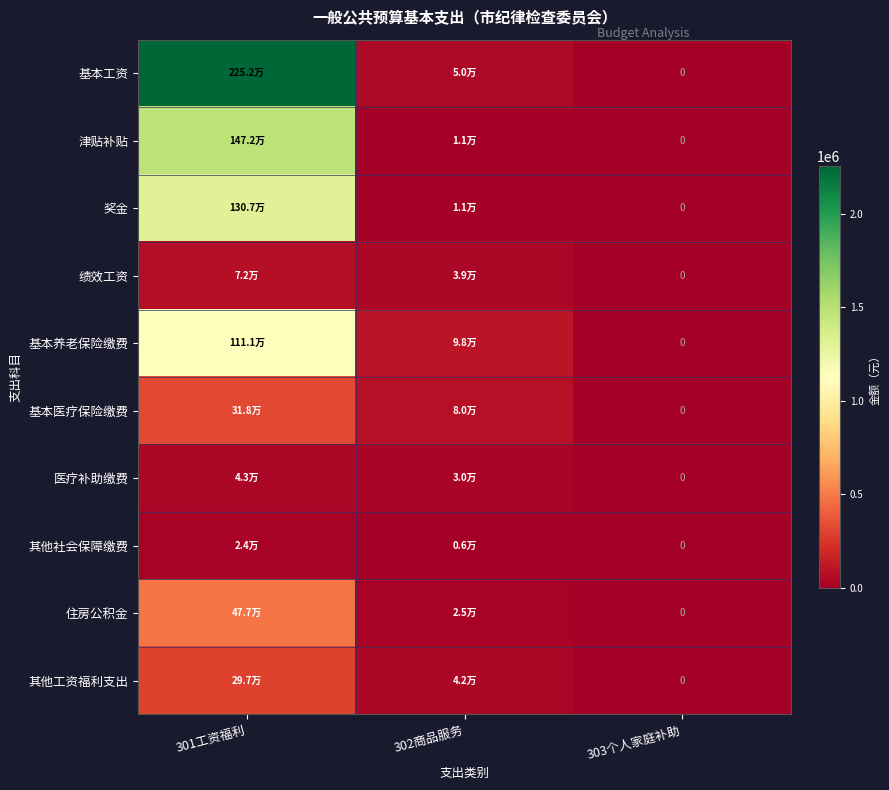

What is the difference between the 其他社会保障缴费 values at 302商品服务 and 303个人家庭补助?

6000.0